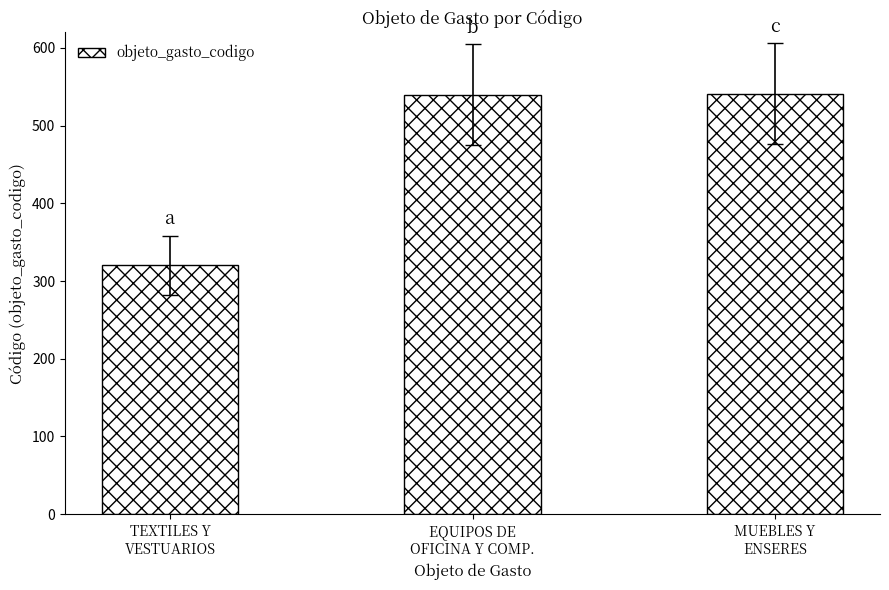

What is the change in value from TEXTILES Y
VESTUARIOS to MUEBLES Y
ENSERES?

+221